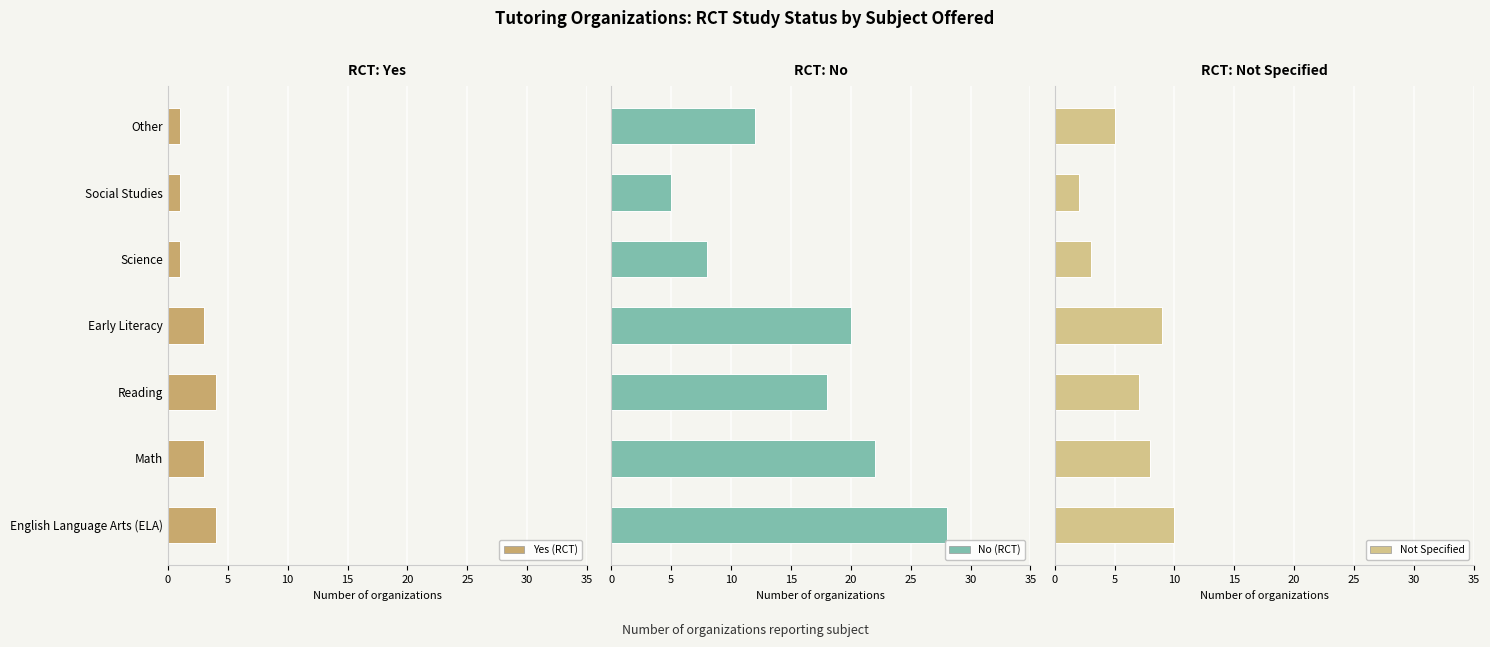

Reading left to right, list all the values displayed in this chart.

Yes (RCT): 4	3	4	3	1	1	1
No (RCT): 28	22	18	20	8	5	12
Not Specified: 10	8	7	9	3	2	5